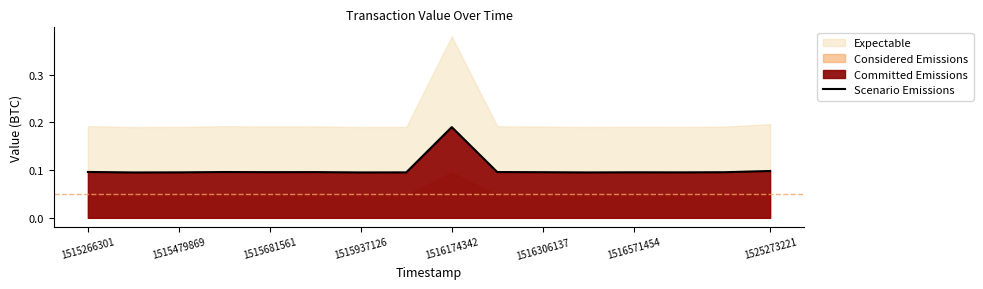

Is it true that the value at 1515266301 is 0.1?

True